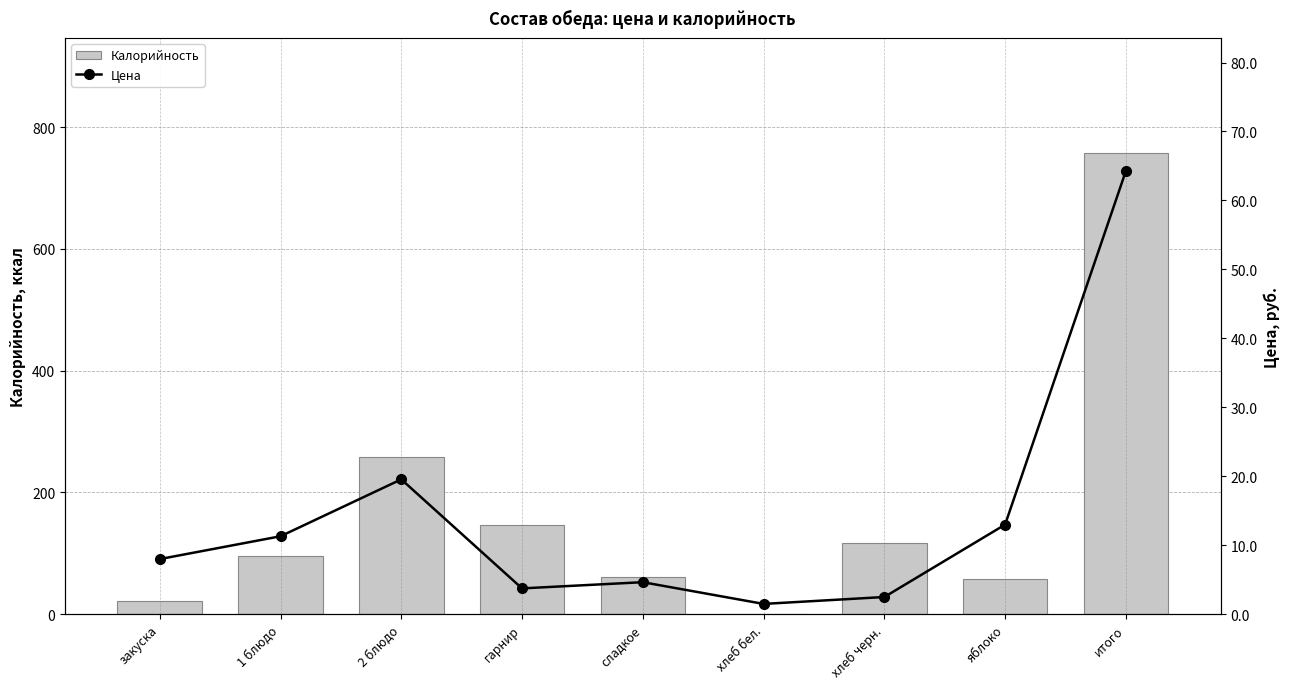

Are the bars horizontal?

No